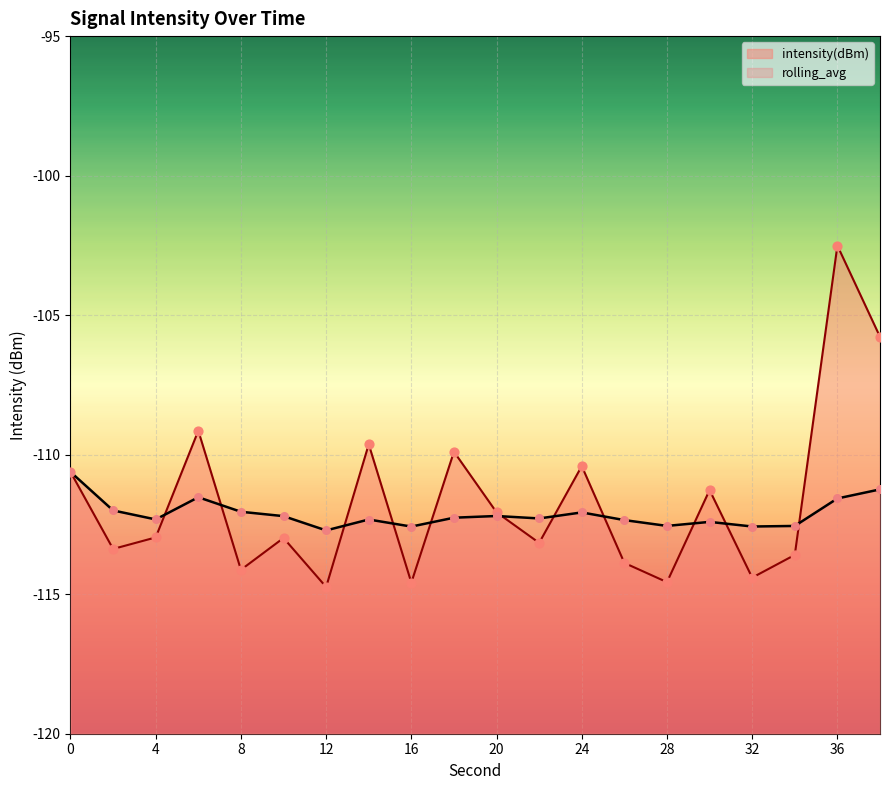

At how many categories does at least one series exceed -113?

20